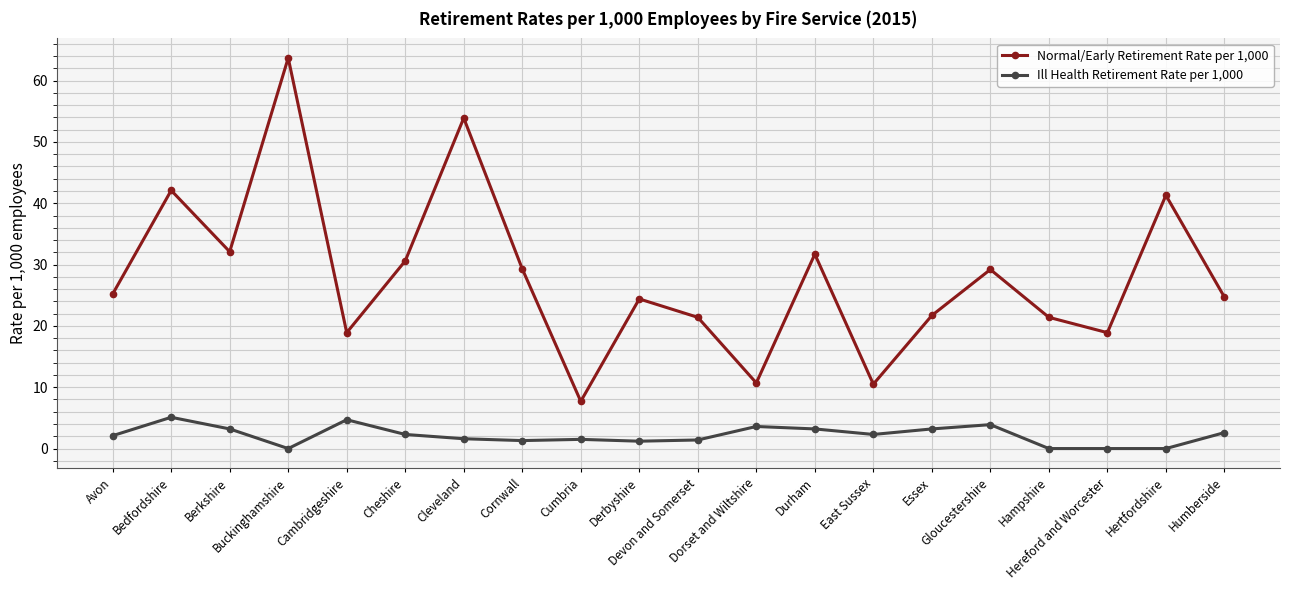

True or false: Ill Health Retirement Rate per 1,000 has more than 1 points higher than both neighbors.

True